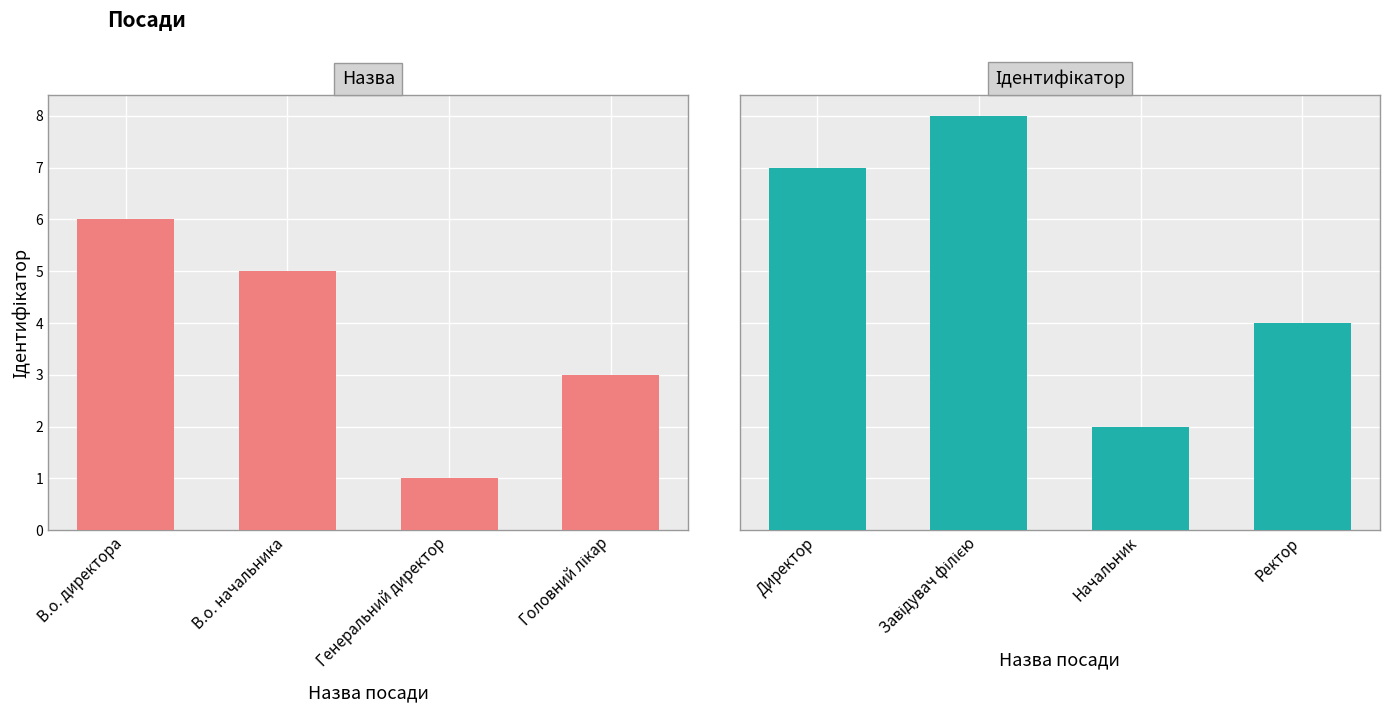

What are all the series names shown in the legend?

Назва, Ідентифікатор